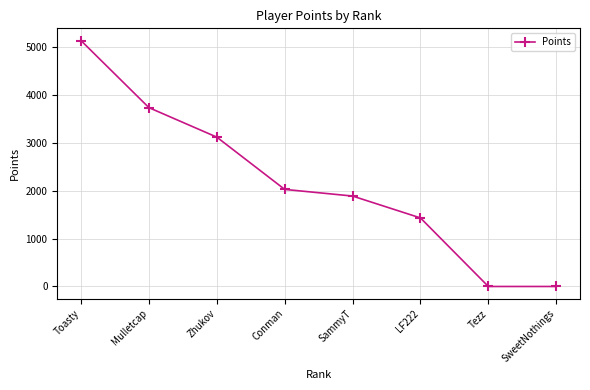

The value at SammyT is 1107. True or false?

False